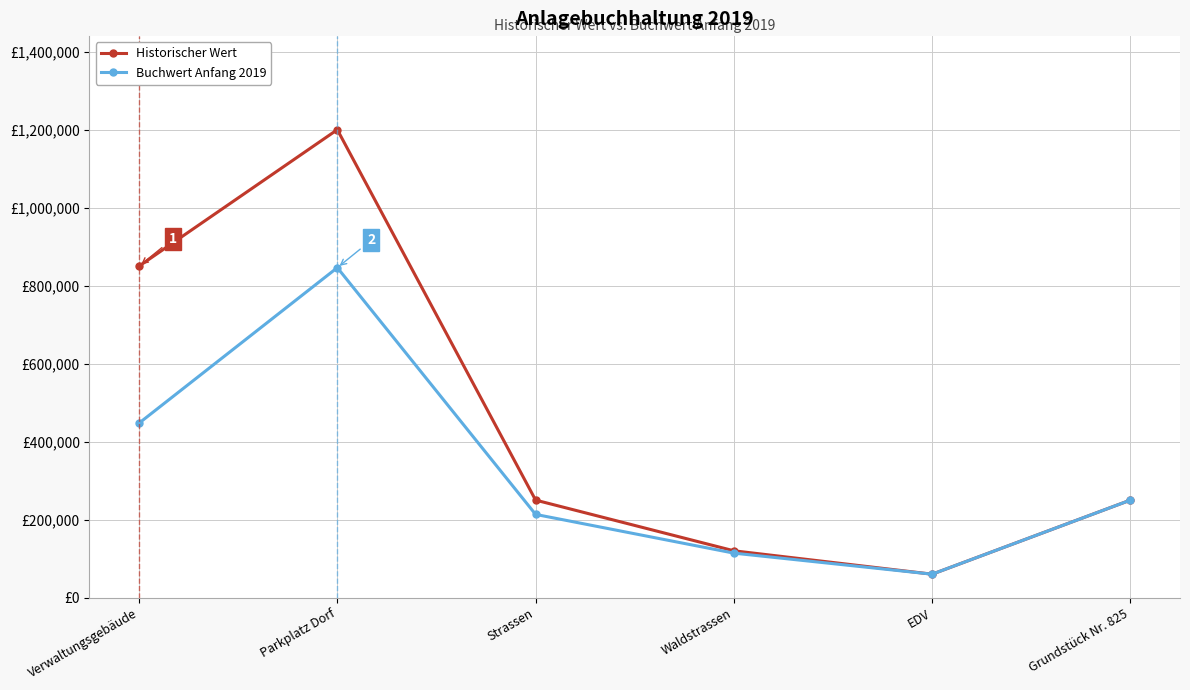

What are all the series names shown in the legend?

Historischer Wert, Buchwert Anfang 2019